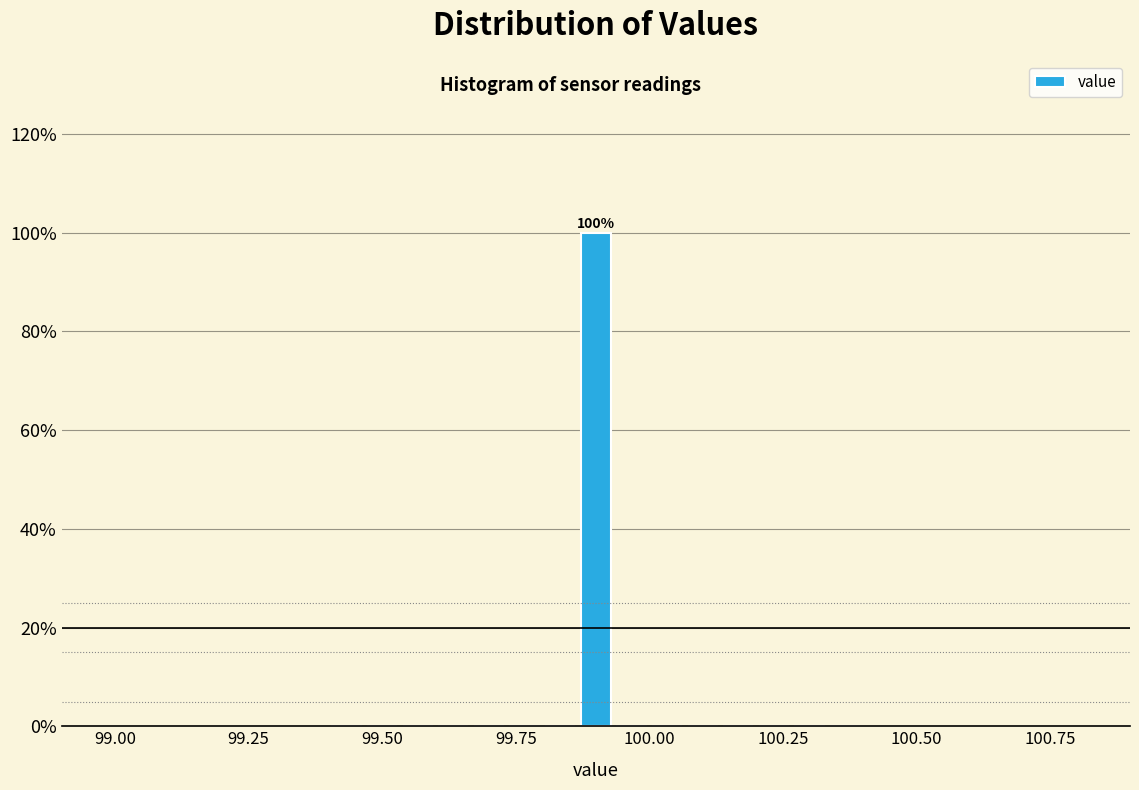

Read against the x-axis, roughly where is the centre of the tallest bar?

99.90